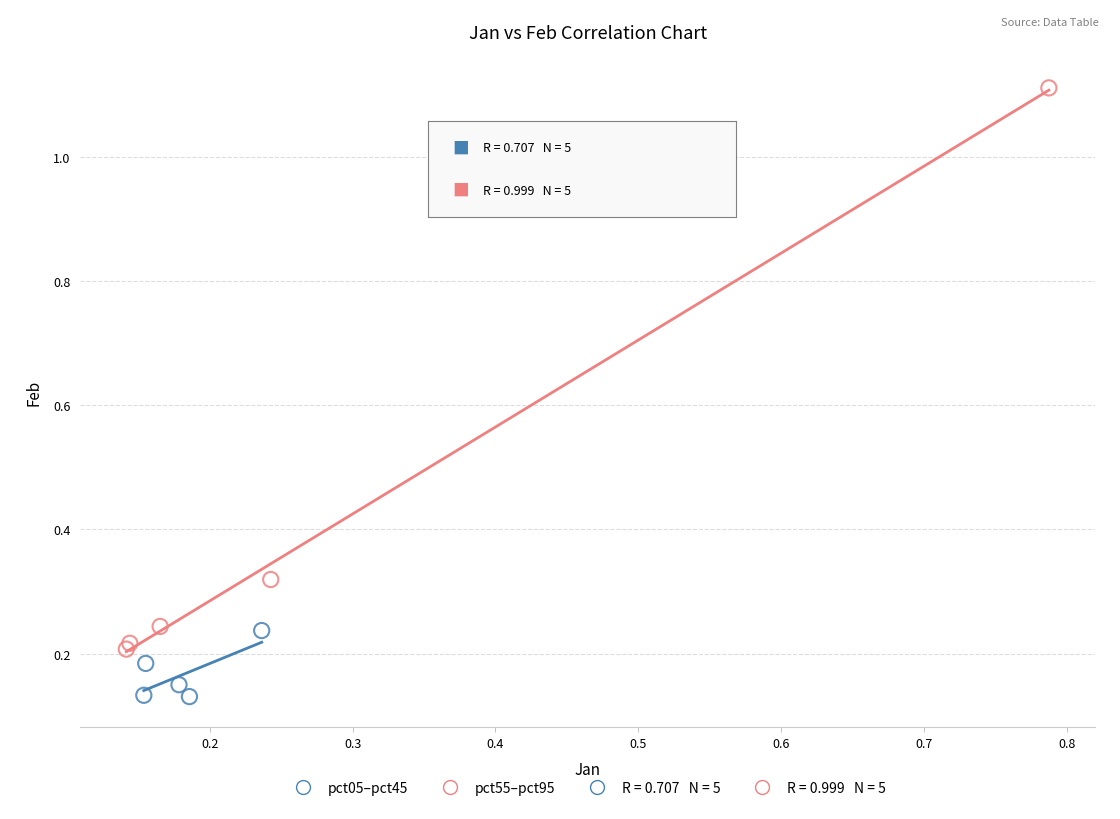

Which series contains the lowest Y value?

pct05–pct45